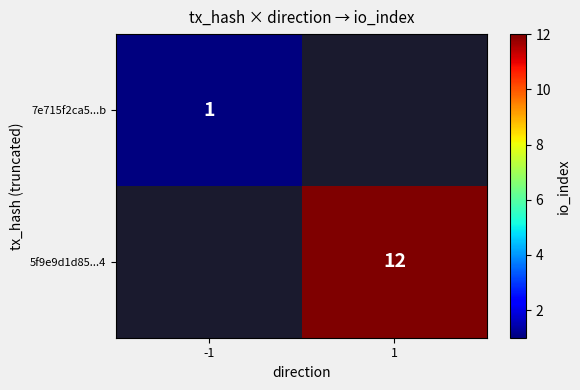

True or false: 7e715f2ca5...b has a value of 2 at -1.

False